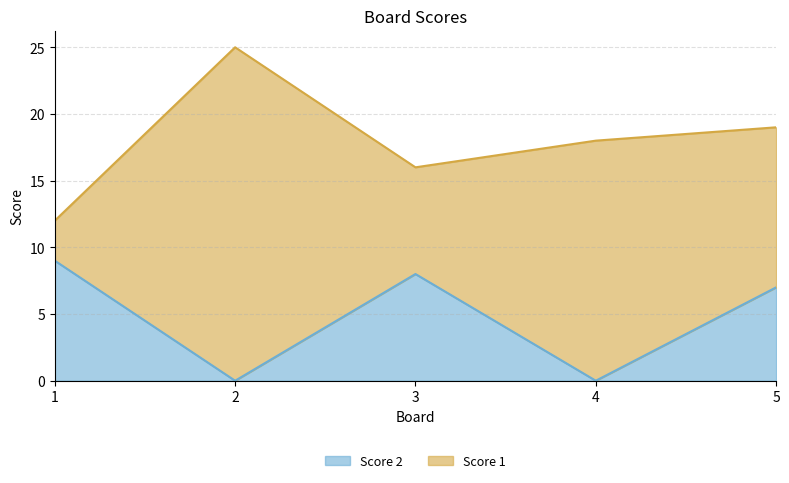

What is the ratio of the value at 3 to the value at 5?

1.1